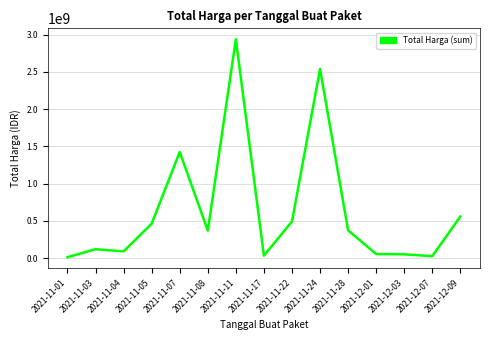

Where is the data nearest to the value 1476270870?

2021-11-07